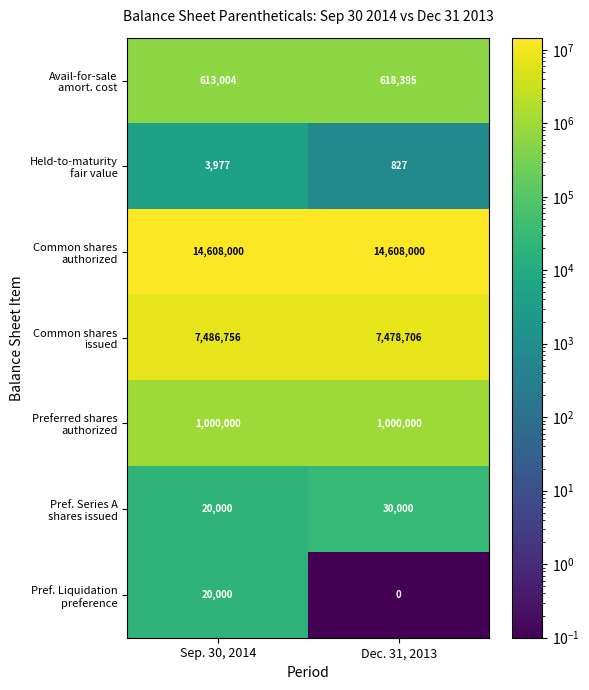

What is the spread (max minus min) of values at Sep. 30, 2014?

14604023